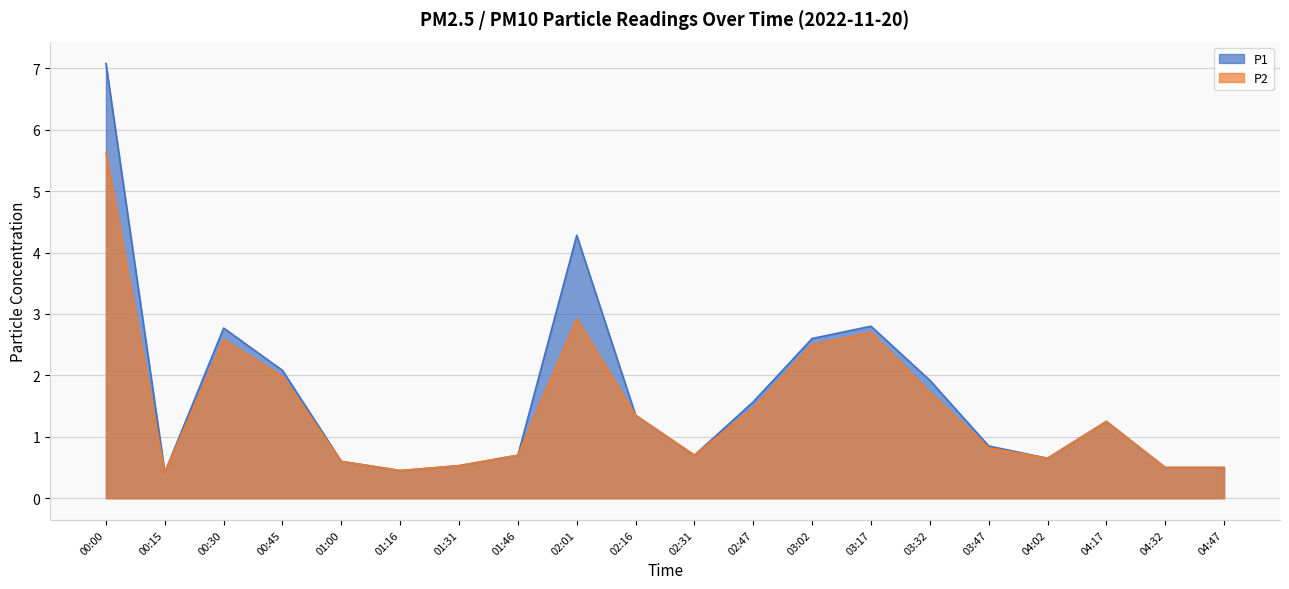

Which category has the lowest value in the P2 series?

00:15